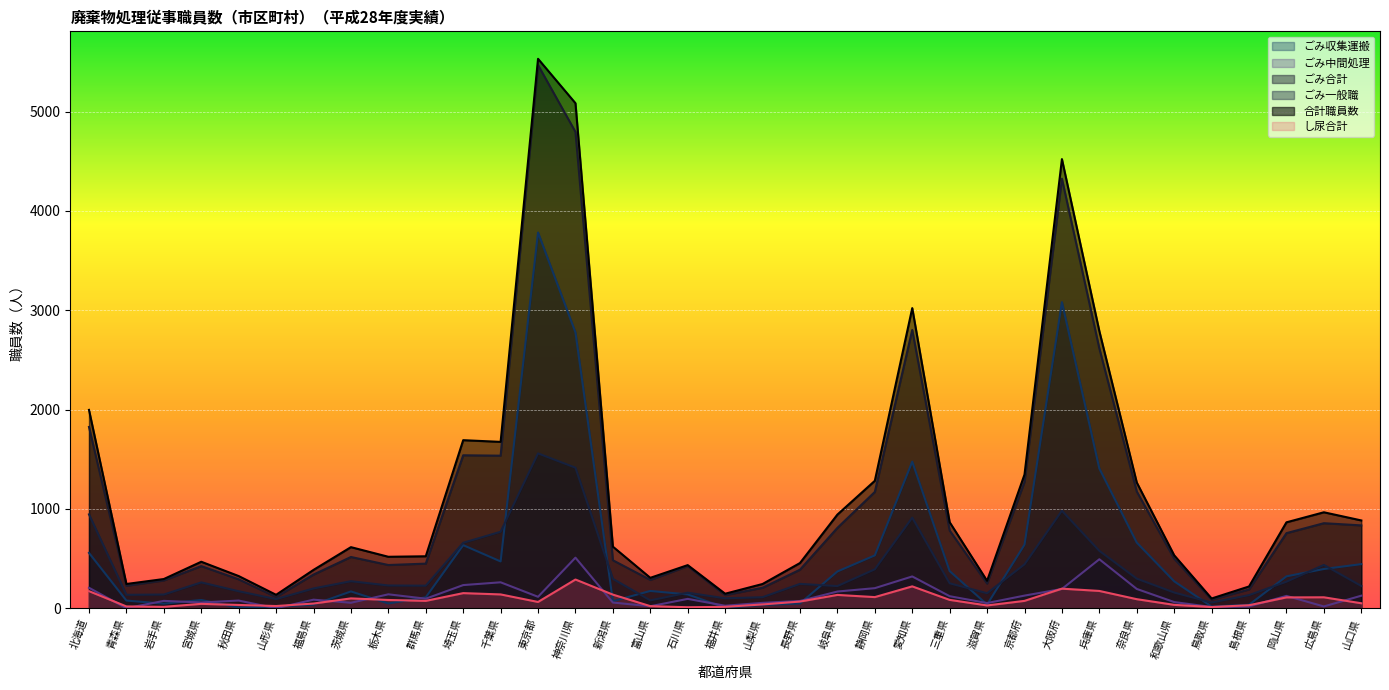

At how many categories does at least one series exceed 5476?

1